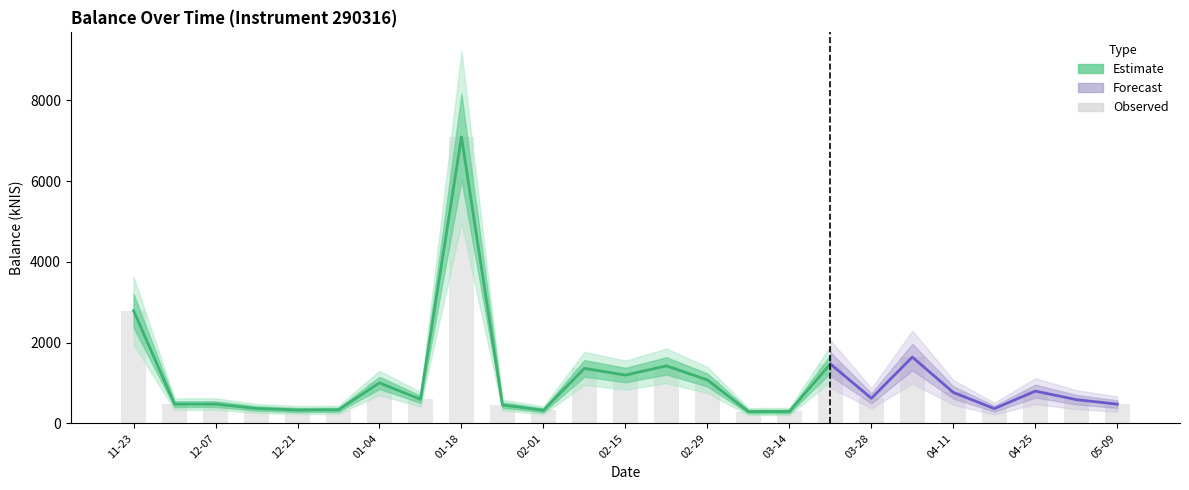

What is the label of the 18th bar from the right?

2024-01-11